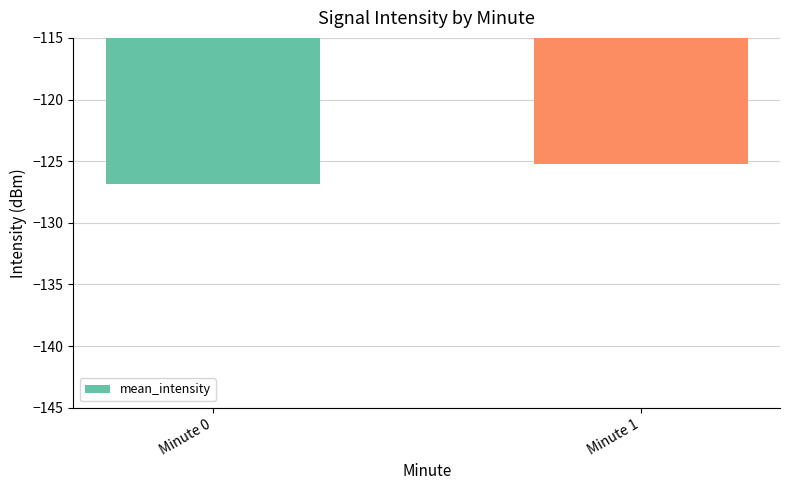

True or false: the data shows -175.2 at Minute 1.

False